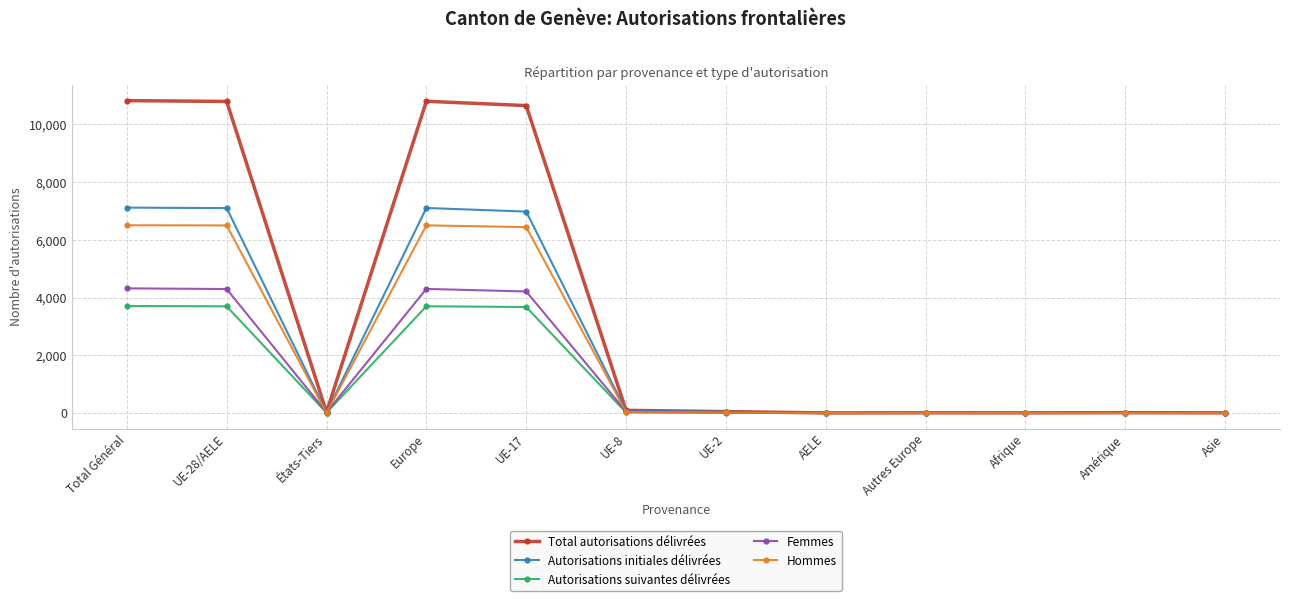

The Autorisations suivantes délivrées series shows 2359 at Total Général. True or false?

False